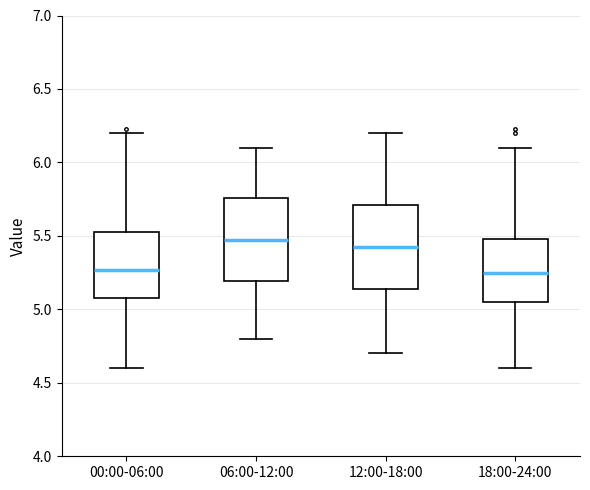

Where does the lower whisker of the box for 12:00-18:00 end on the y-axis? The values are not printed on the chart, so give them approximately, as read against the axis.

4.70